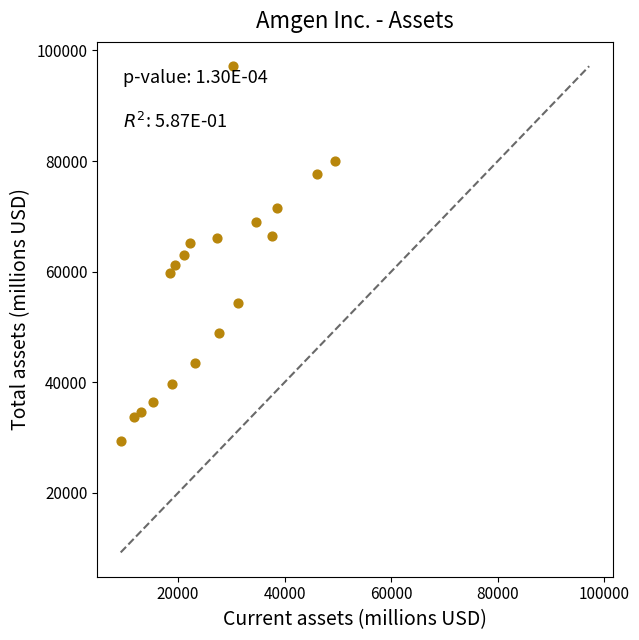

What is the range of Y values (max minus min)?

67857